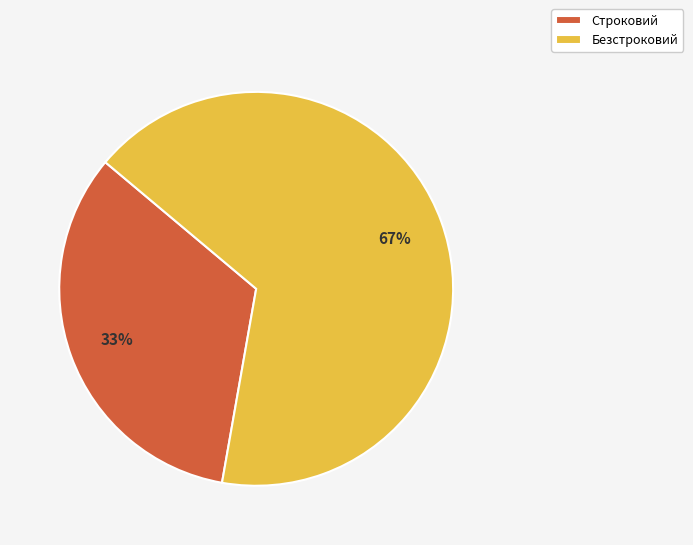

What is the ratio of the value at Строковий to the value at Безстроковий?

0.5